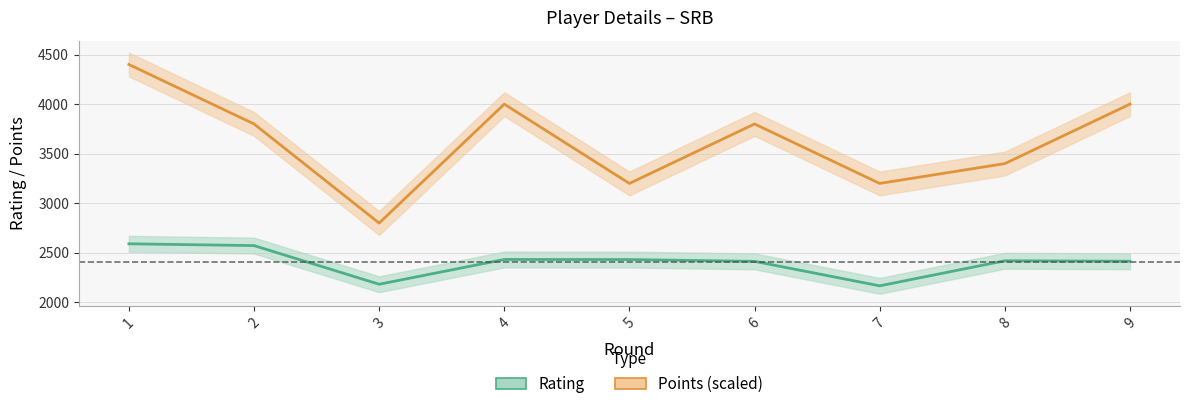

Between 9 and 1, which is larger?

1